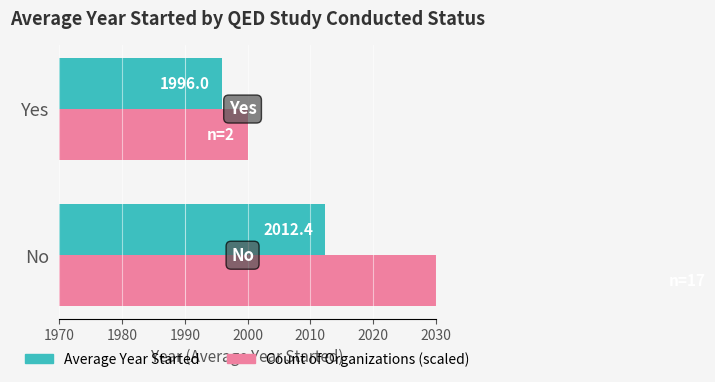

At how many categories does at least one series exceed 2032?

1